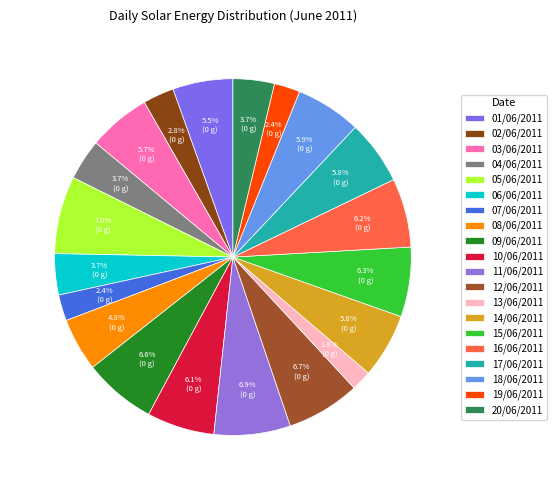

To the nearest percent, what percentage of the pie is 04/06/2011?

4%